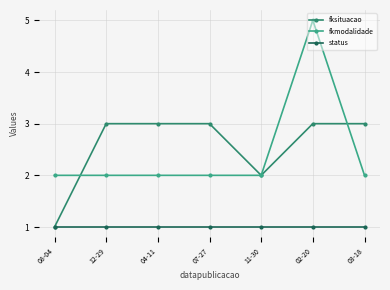

Does the chart have visible grid lines?

Yes